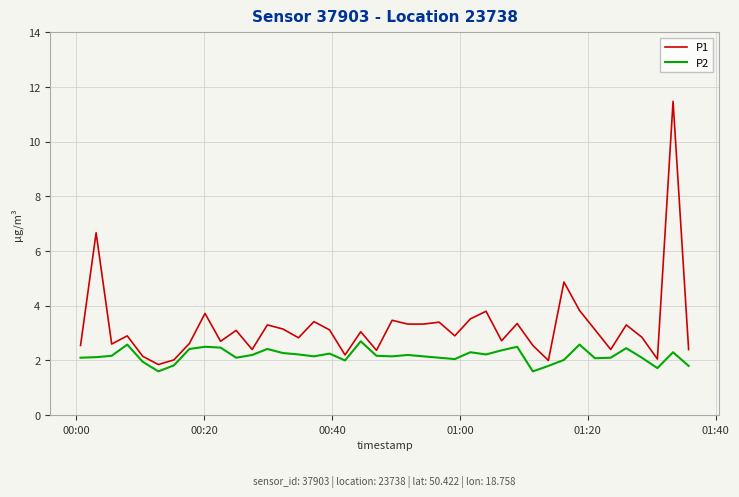

Is this an area chart (filled region under the line)?

No